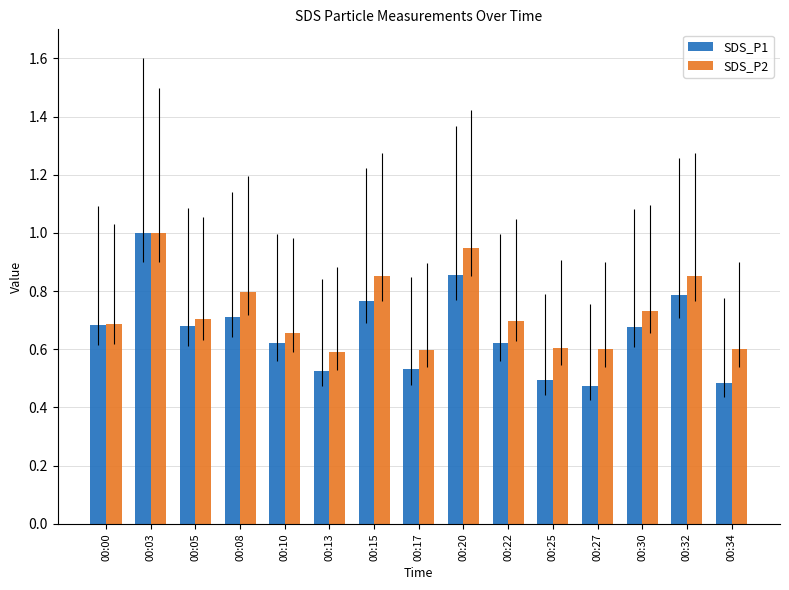

Which series has the largest range (max minus min)?

SDS_P1